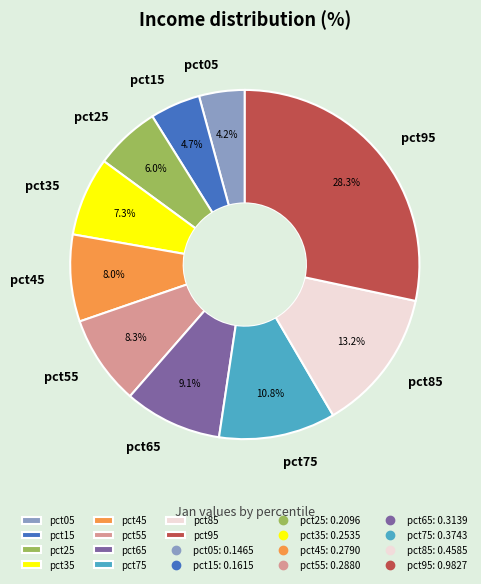

Which has a higher value, pct25 or pct15?

pct25